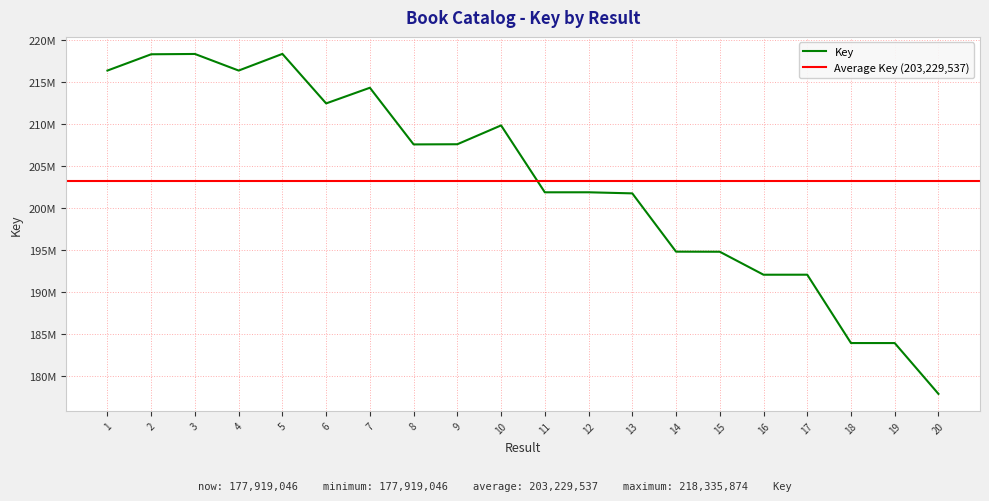

Reading left to right, extract all data points from this chart.

216354707	218290145	218325940	216354623	218335874	212448387	214309345	207574474	207594574	209834265	201881472	201883478	201754122	194825126	194815154	192083859	192086038	183960862	183959262	177919046